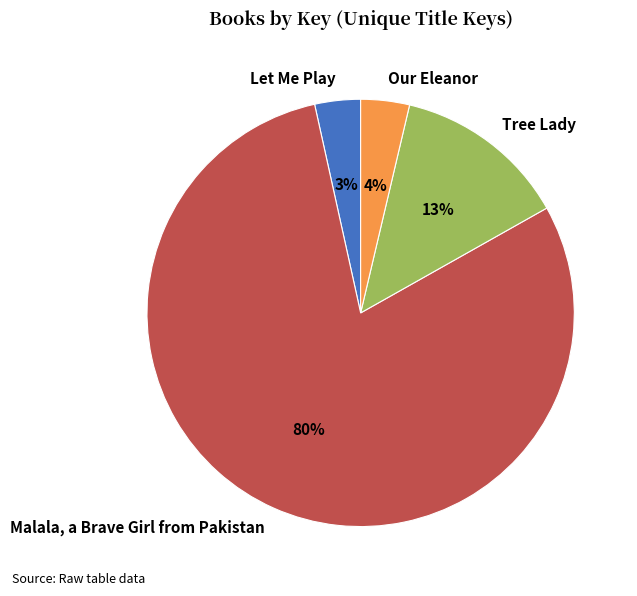

To the nearest percent, what is the average slice percentage?

25%